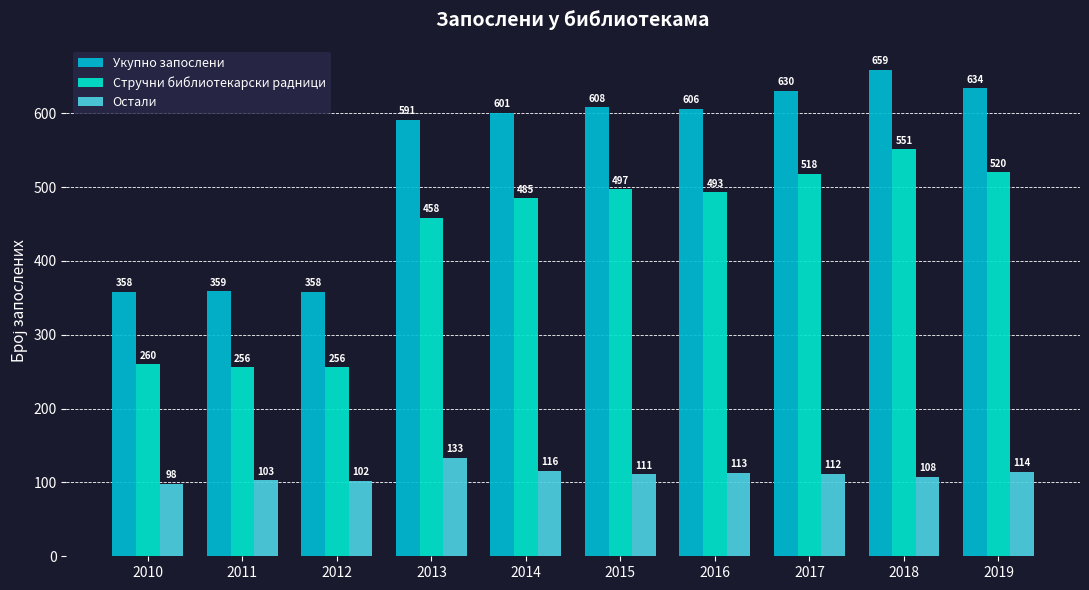

At how many categories does at least one series exceed 452?

7